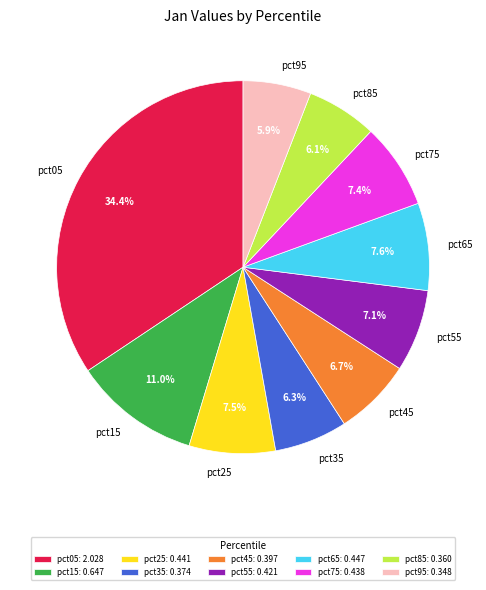

How many segments does this pie chart have?

10